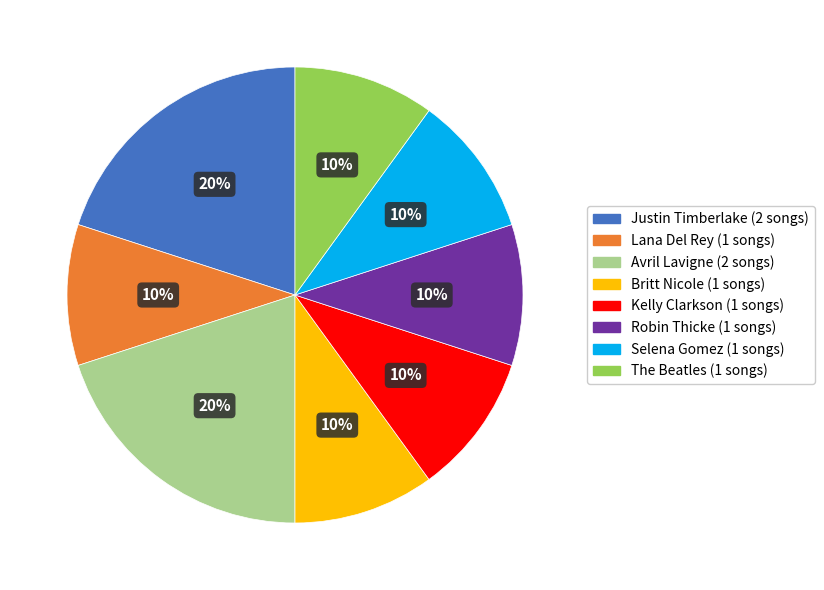

Does Avril Lavigne represent more than half of the total?

No